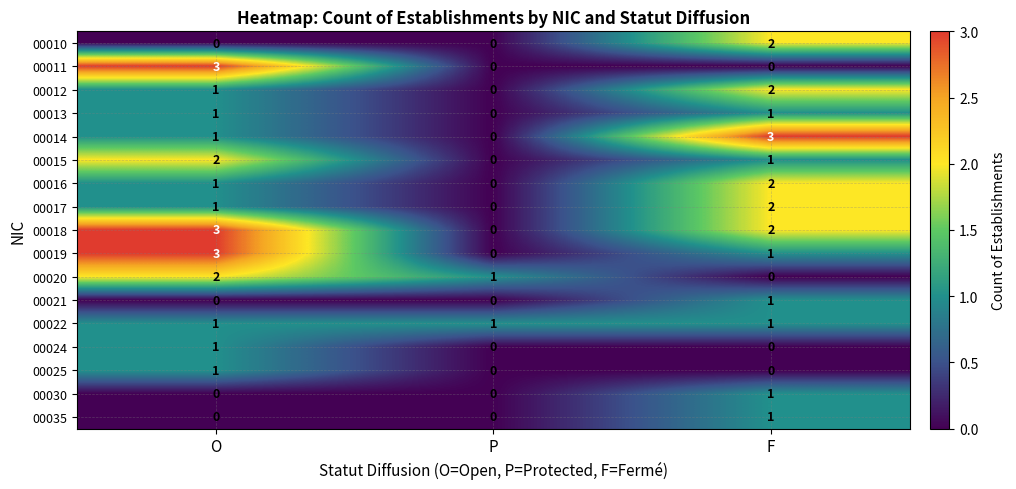

How many data points does each series have?

3